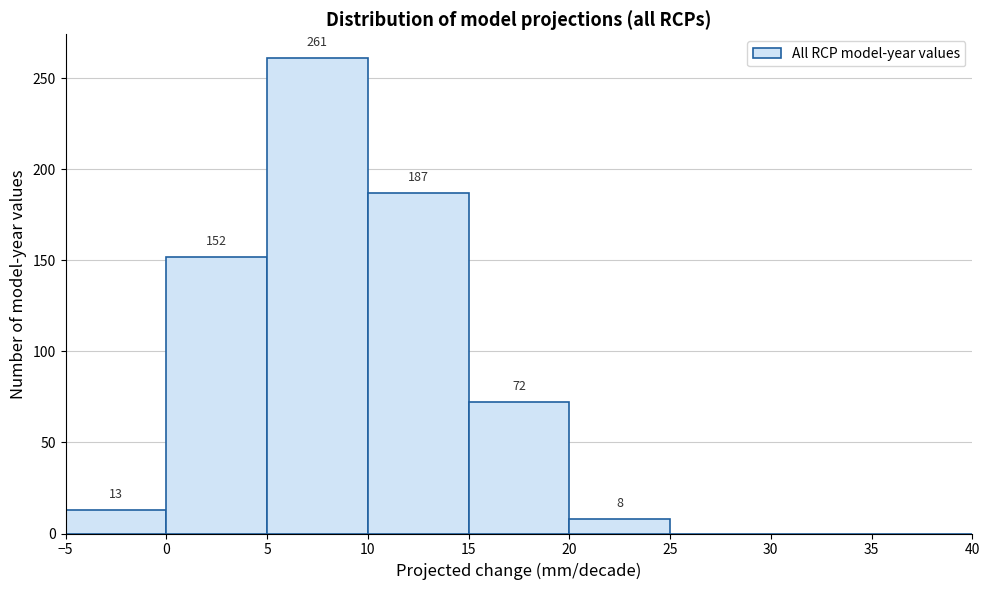

Over which range of the x-axis is the bar tallest?

5 to 10